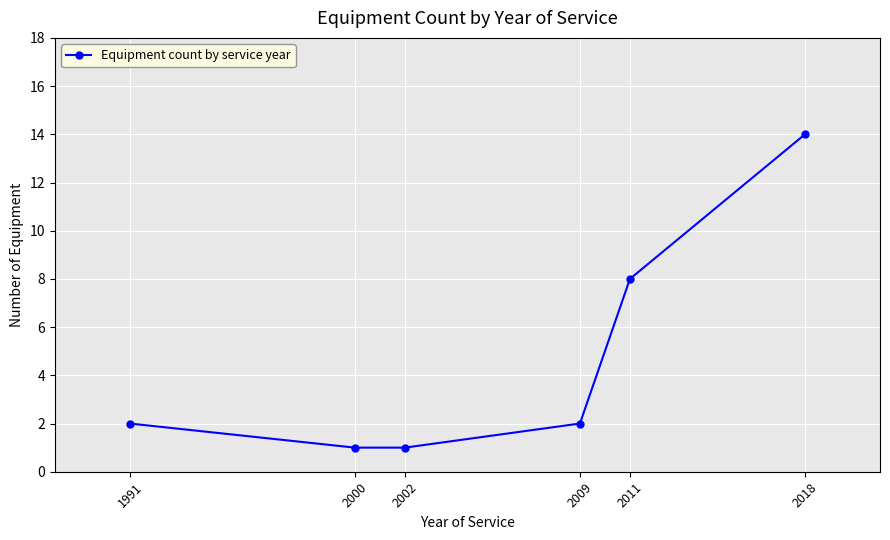

Approximately how many times larger is the value at 2018 compared to 2002?

14.0